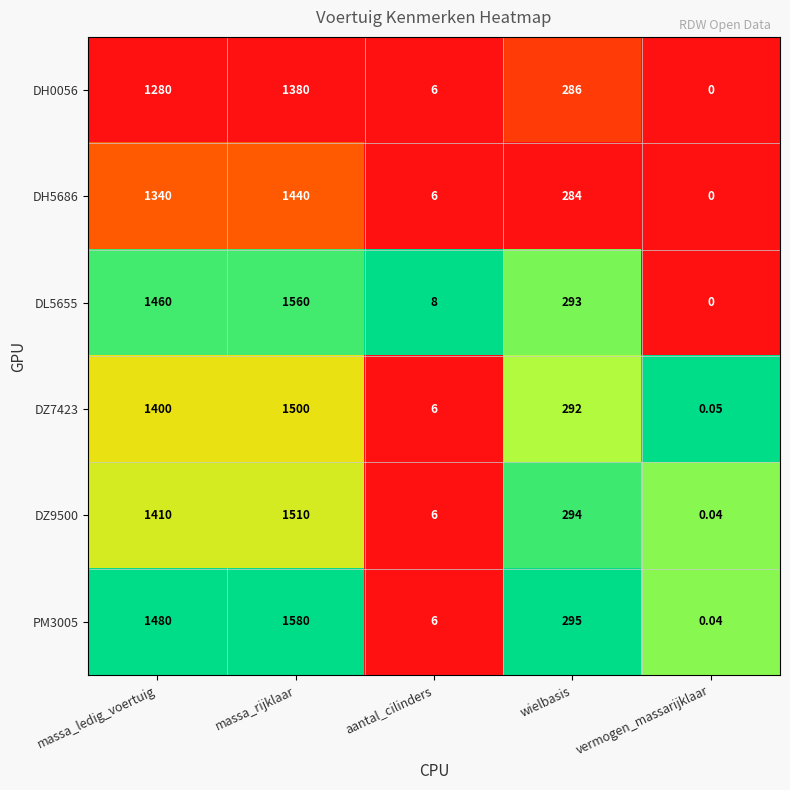

Which category has the lowest value across all series?

vermogen_massarijklaar